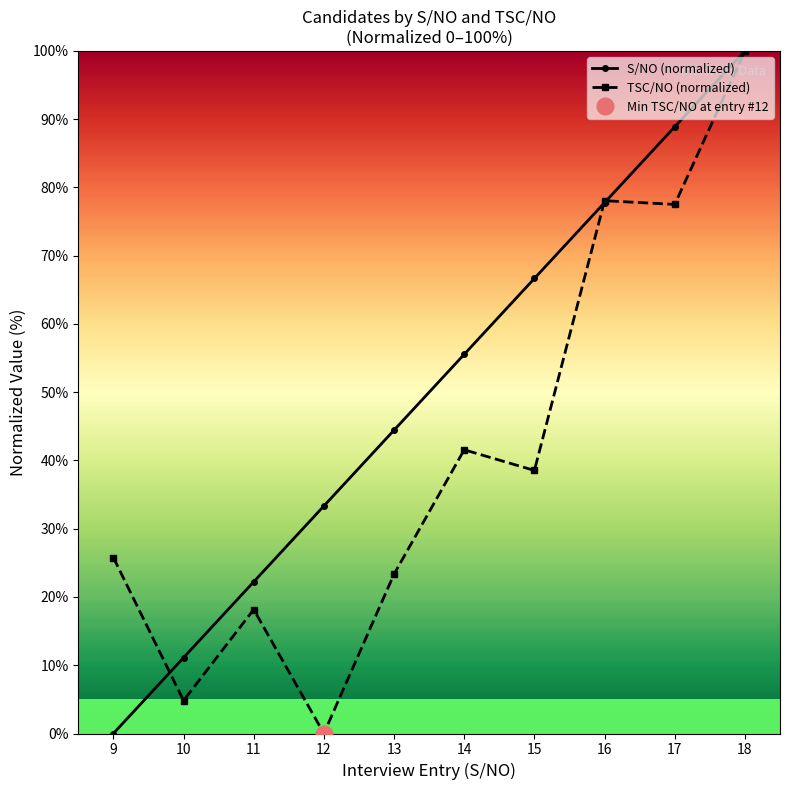

What is the sum of all S/NO (normalized) values?

500.0